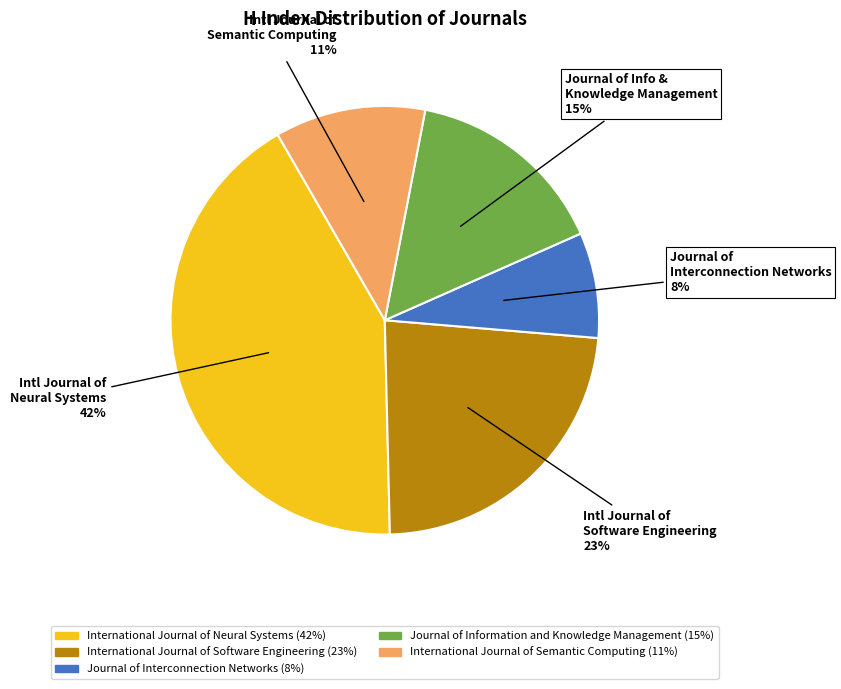

Between International Journal of Semantic Computing and International Journal of Neural Systems, which is larger?

International Journal of Neural Systems